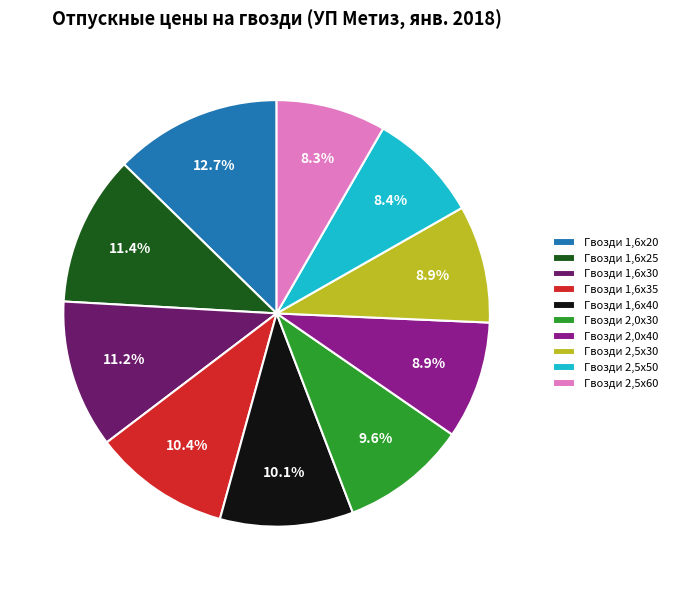

What is the ratio of the value at Гвозди 1,6х20 to the value at Гвозди 1,6х30?

1.1